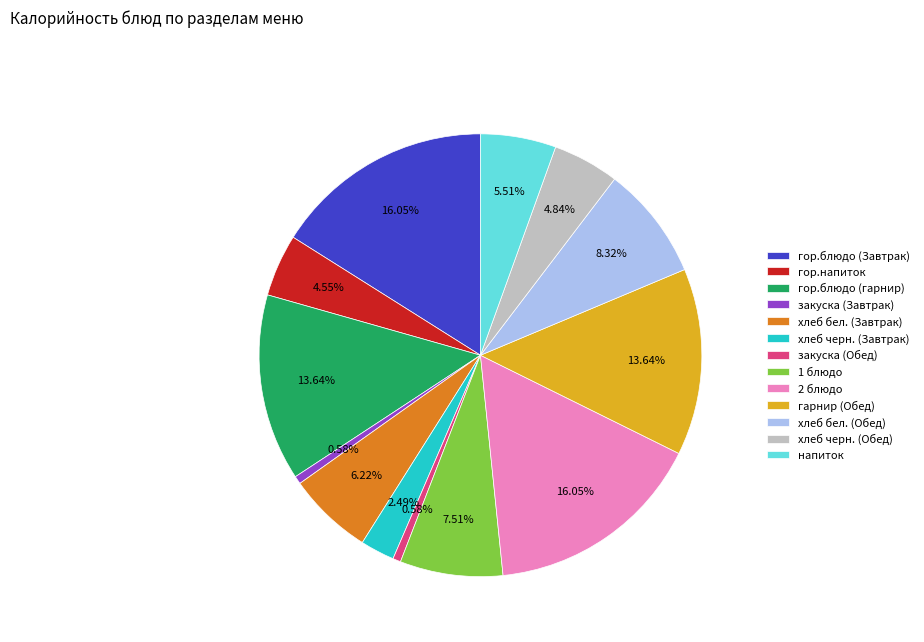

To the nearest percent, what is the average slice percentage?

8%